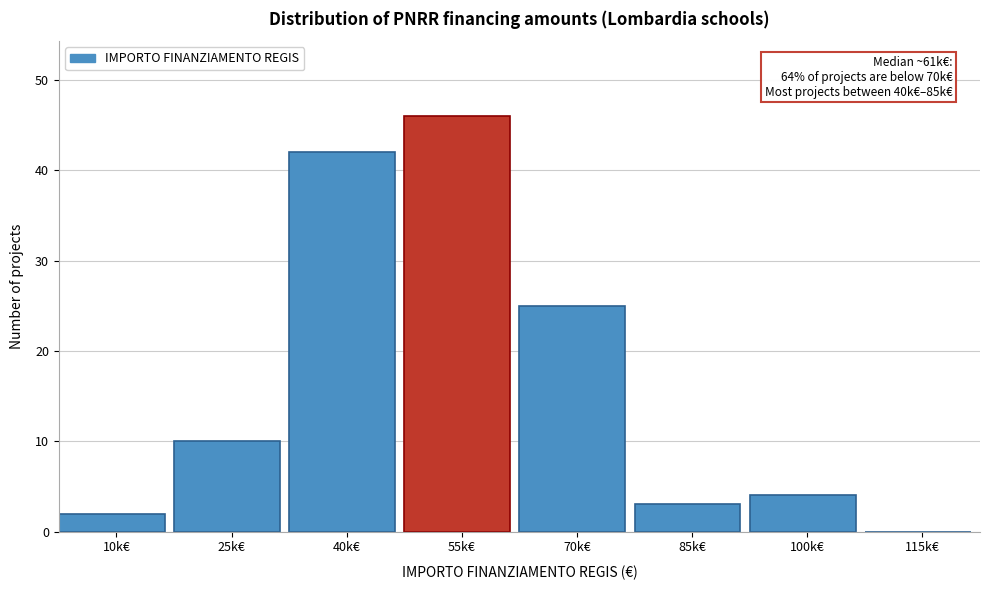

Reading right to left, extract all data points from this chart.

115k€=0	100k€=4	85k€=3	70k€=25	55k€=46	40k€=42	25k€=10	10k€=2